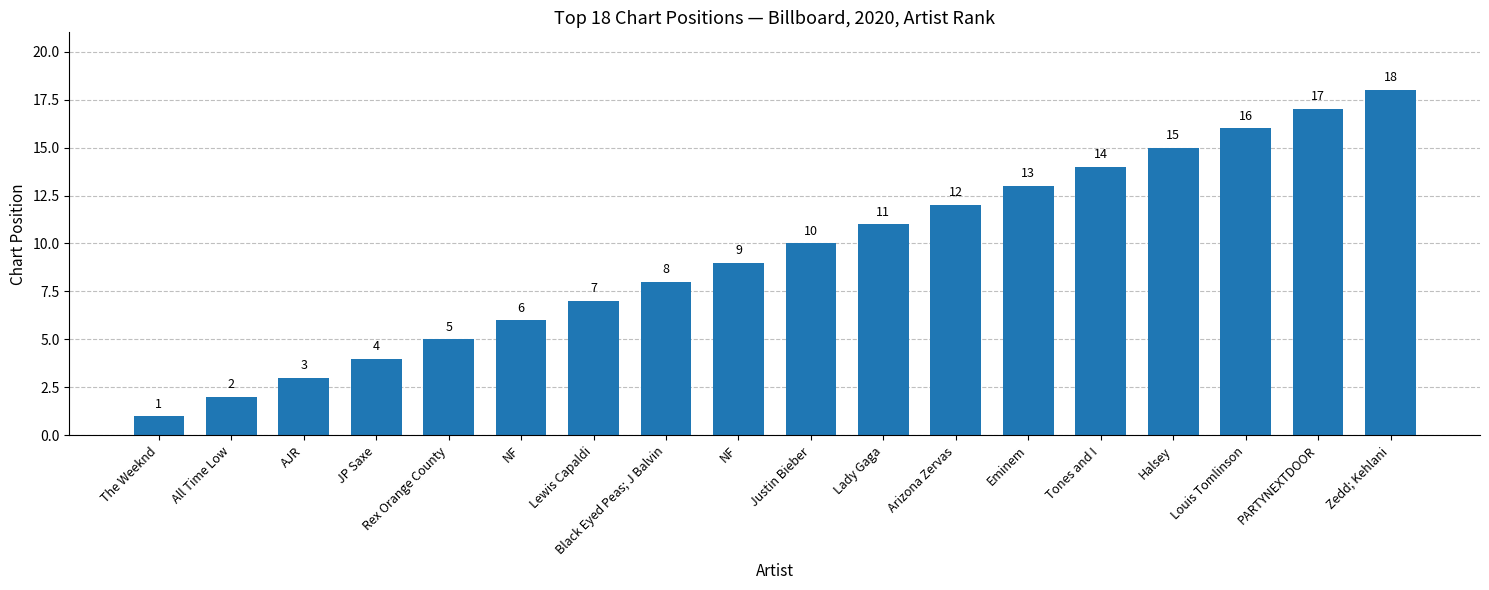

How many series are shown in this chart?

1